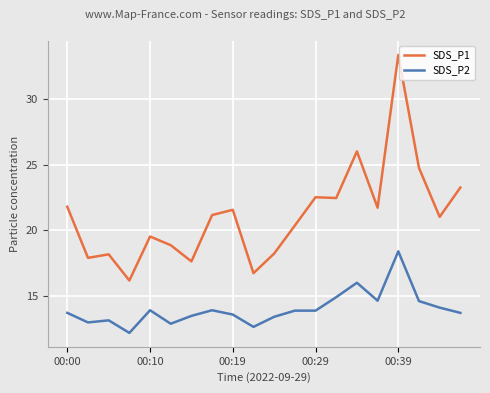

What is the highest value of the SDS_P2 series?

18.4